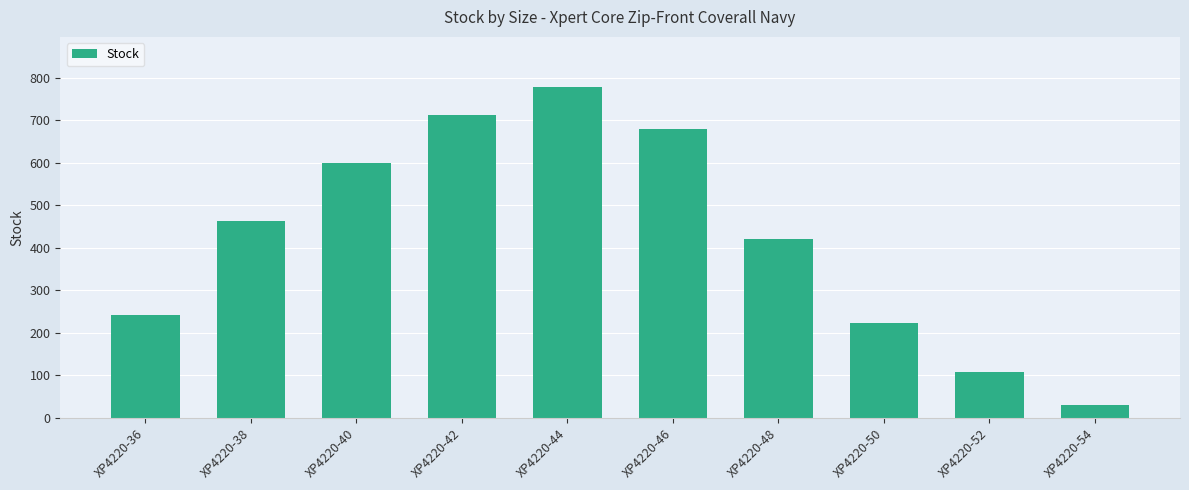

What is the sum of all values?

4253